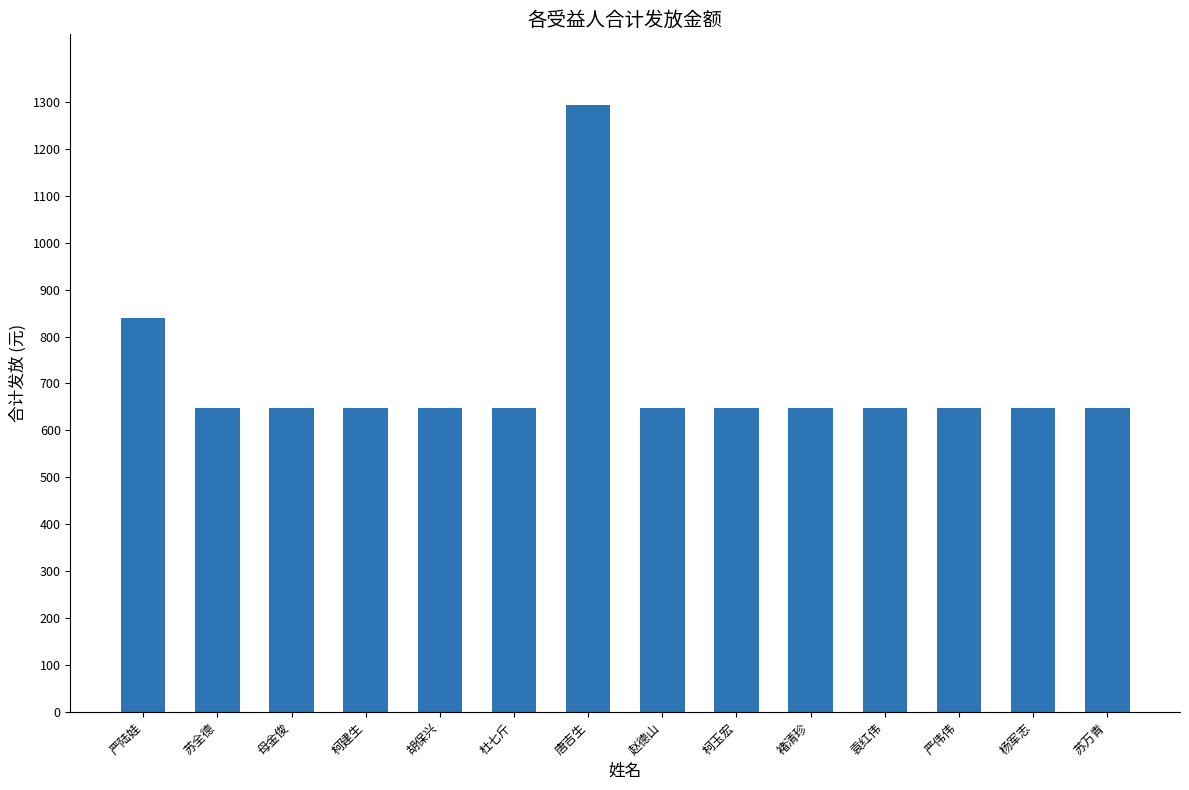

What is the greatest value displayed?

1294